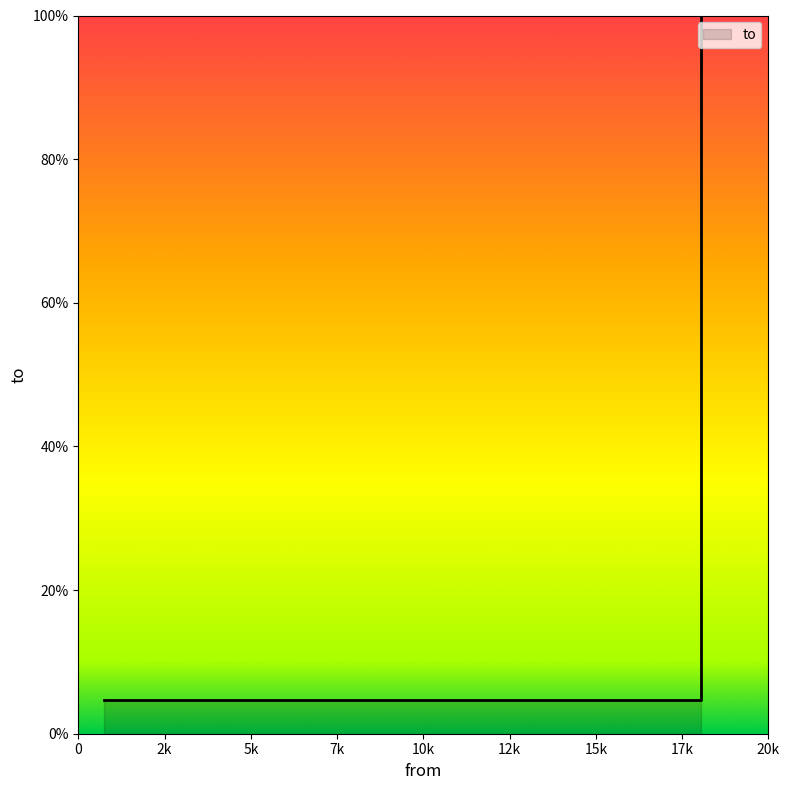

What is the maximum value shown in the chart?

100.0